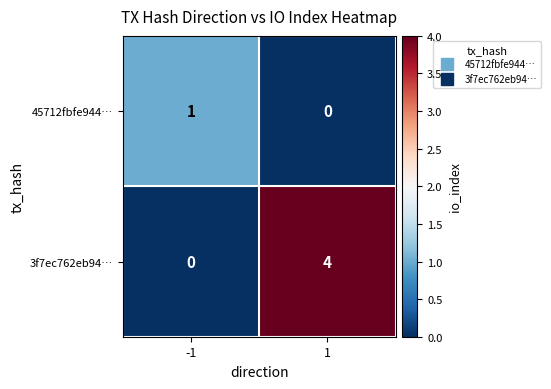

What is the sum of all 3f7ec762eb94… values?

4